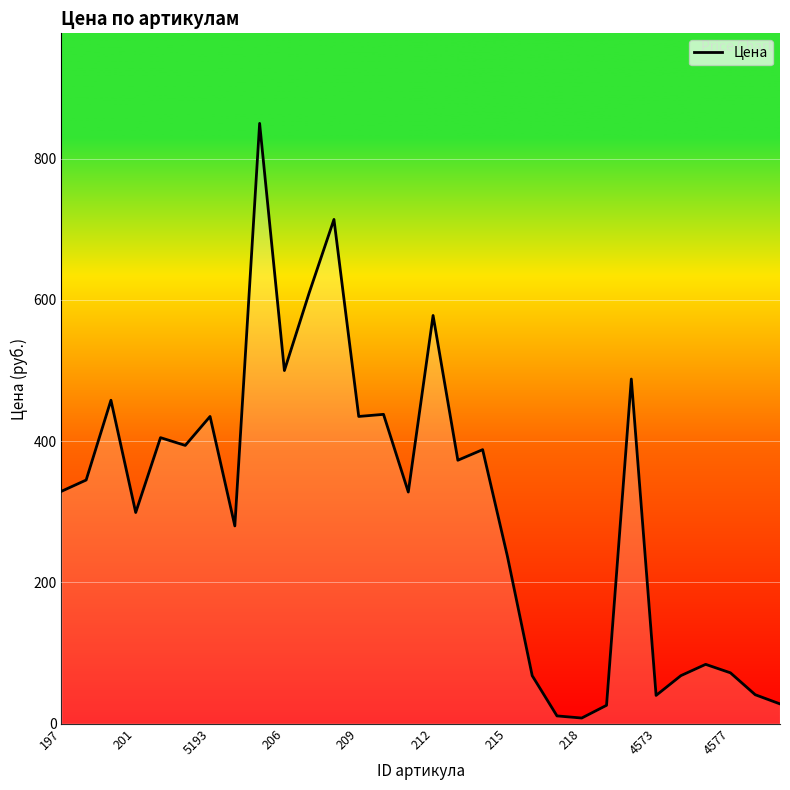

Is this an area chart (filled region under the line)?

No